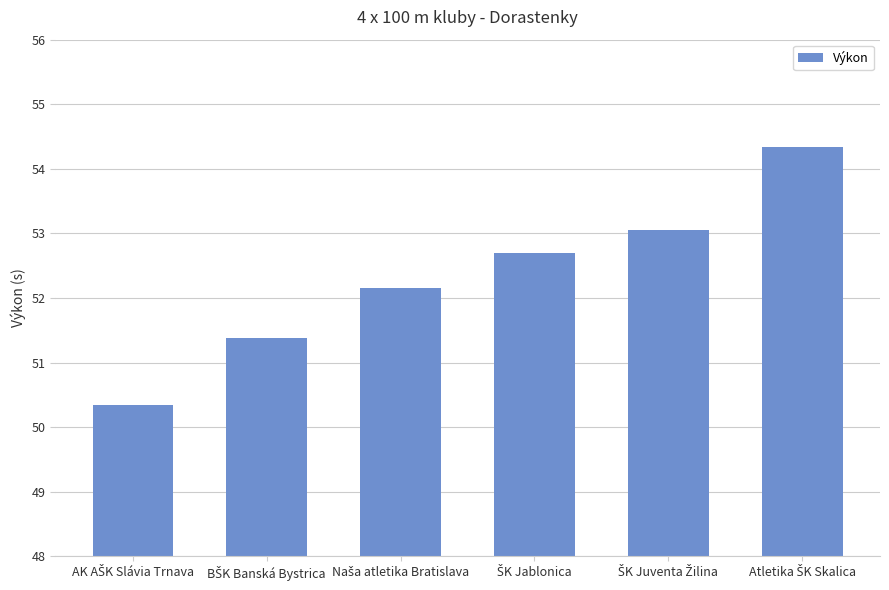

What is the average value?

52.3